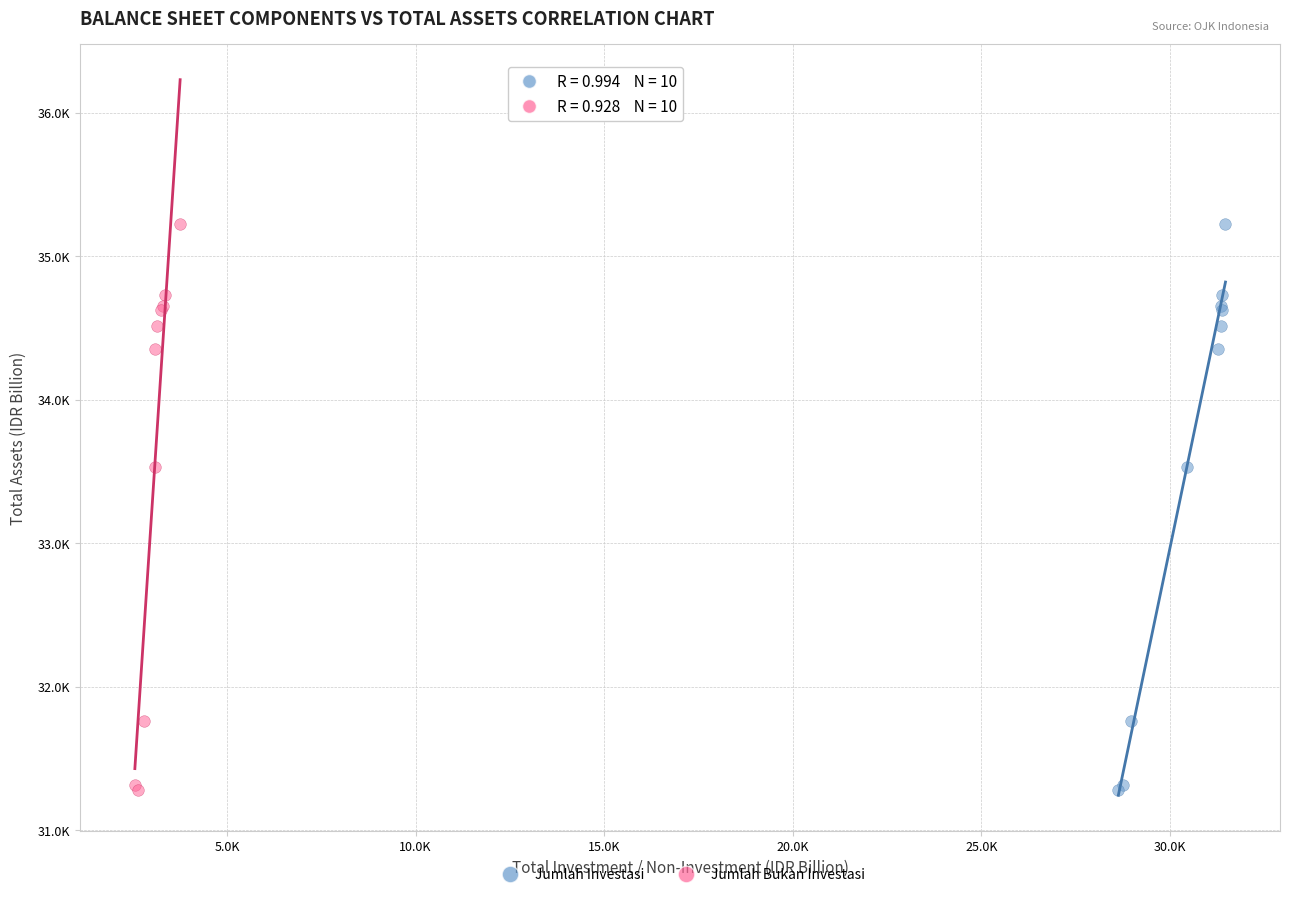

What are all the series names shown in the legend?

Jumlah Investasi, Jumlah Bukan Investasi